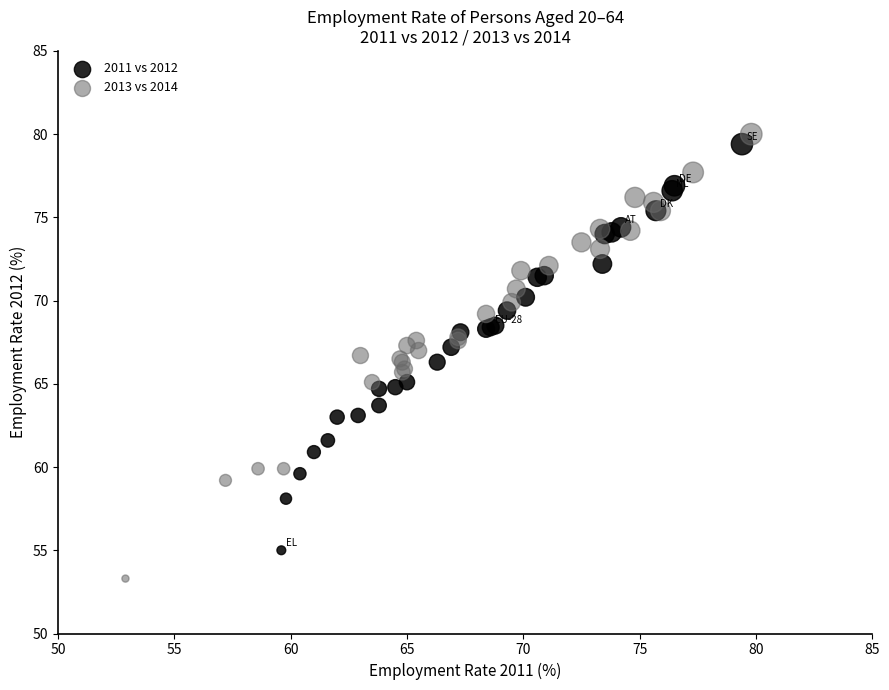

Which series has the widest spread of Y values?

2013 vs 2014